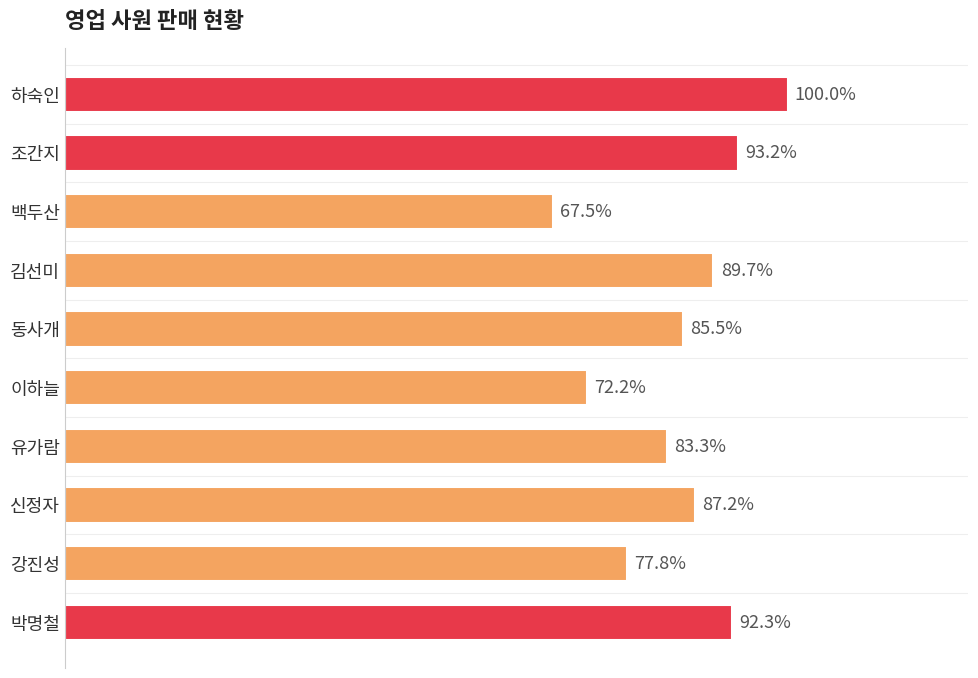

Does the chart contain stacked bars?

No